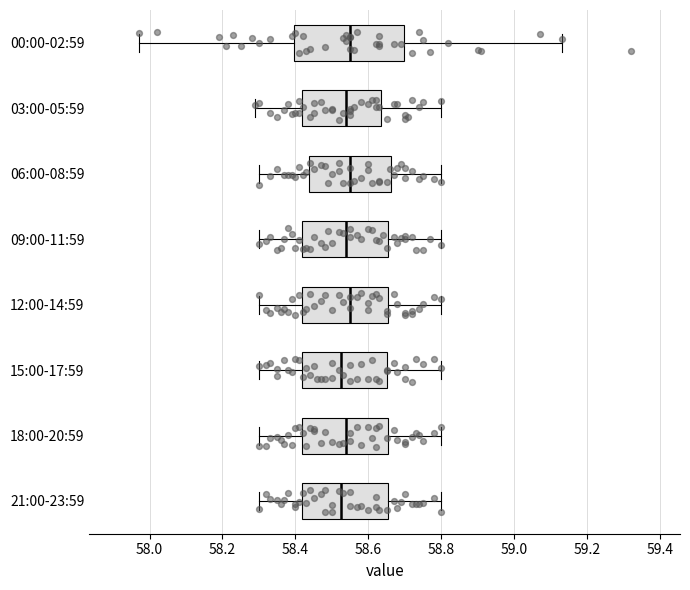

Where does the right whisker of the box for 00:00-02:59 end on the x-axis? The values are not printed on the chart, so give them approximately, as read against the axis.

59.14